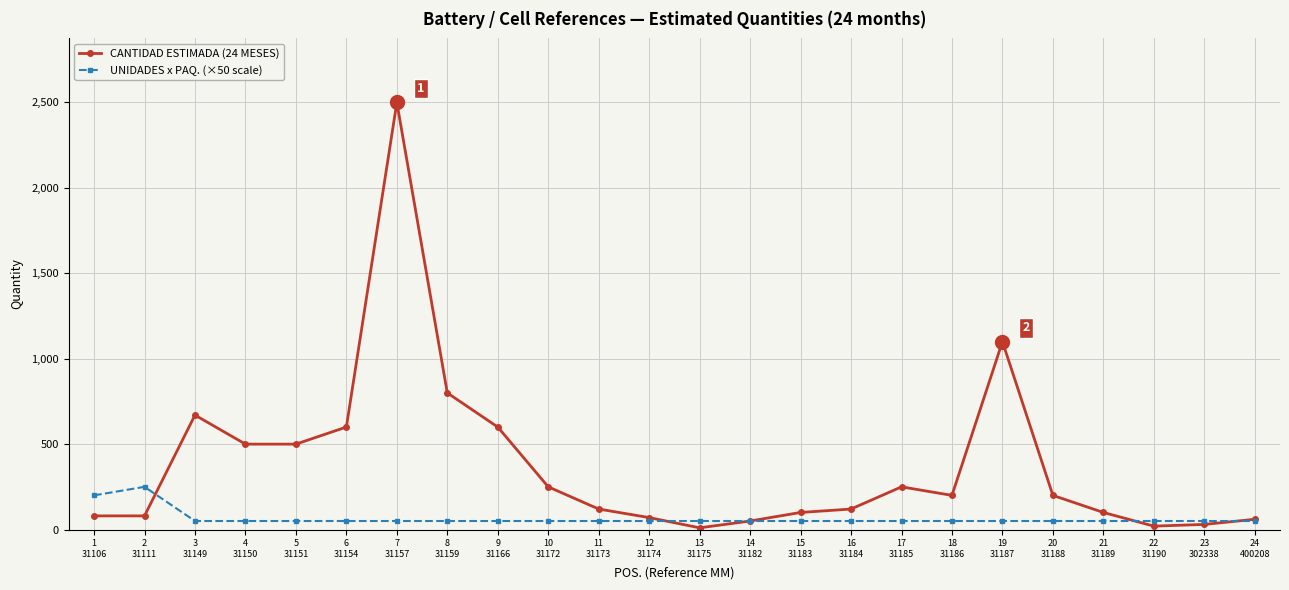

Between 3
31149 and 22
31190, which series saw the biggest shift?

CANTIDAD ESTIMADA (24 MESES)